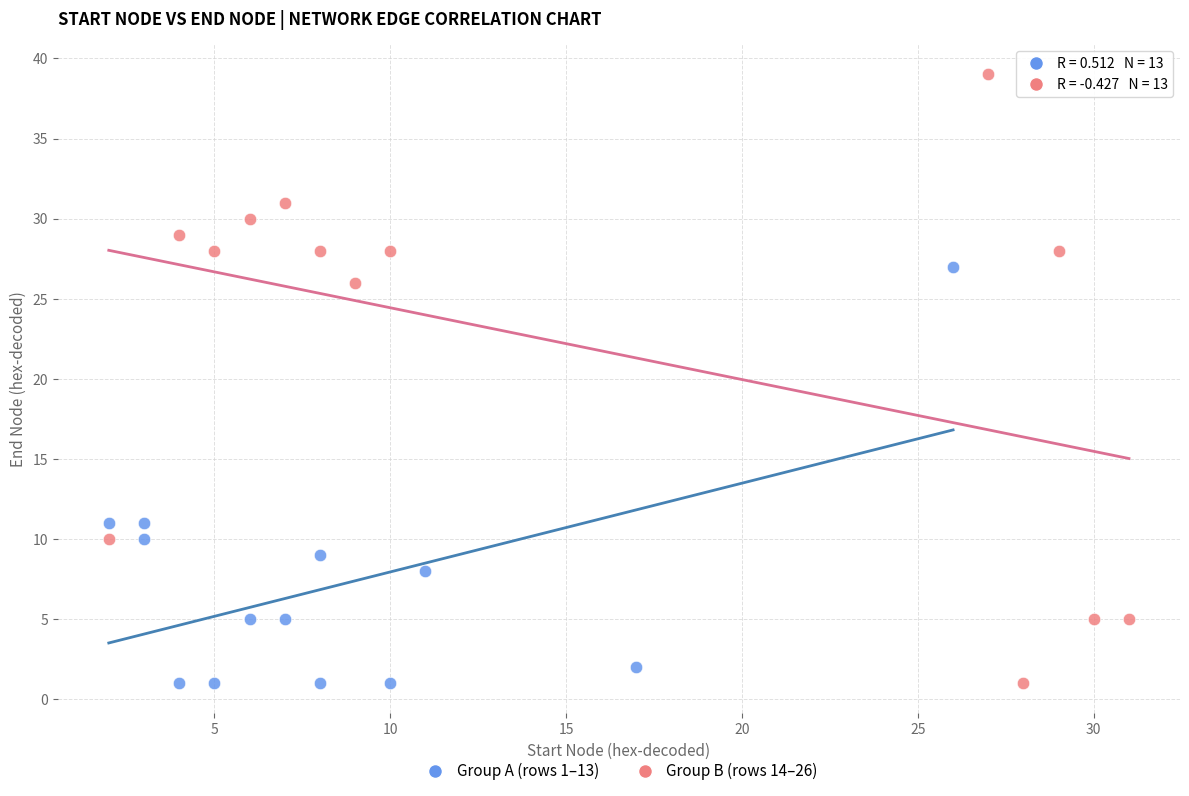

Which series reaches the maximum Y coordinate?

Group B (rows 14–26)